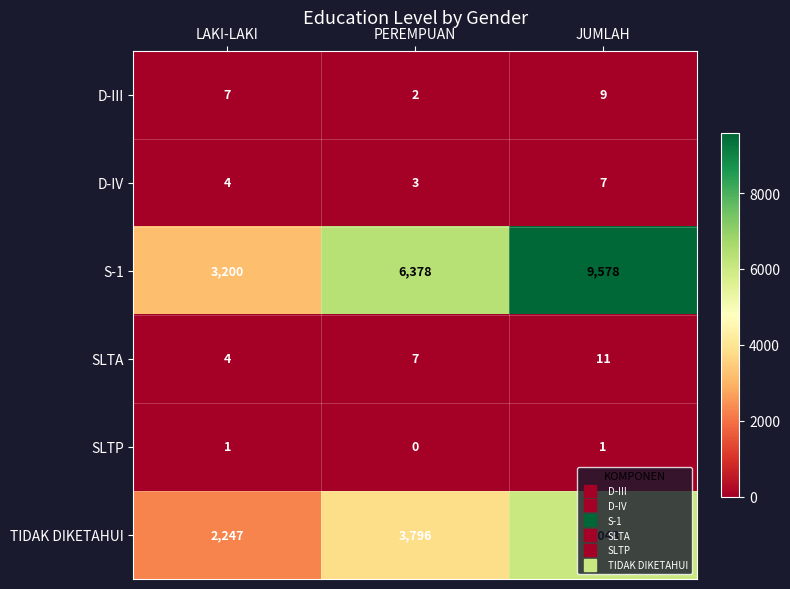

Which series changed the most between PEREMPUAN and JUMLAH?

S-1